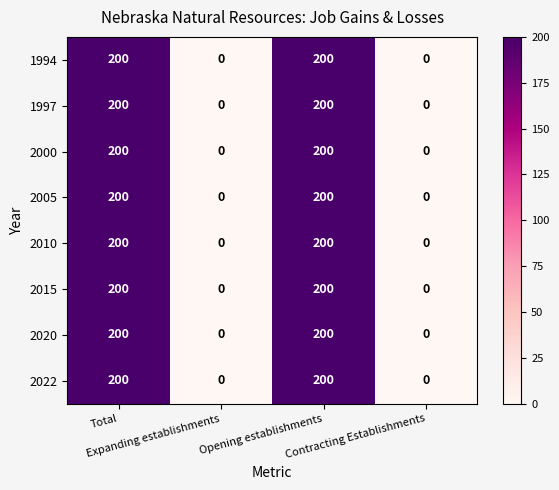

What is the average value of the 2015 series?

100